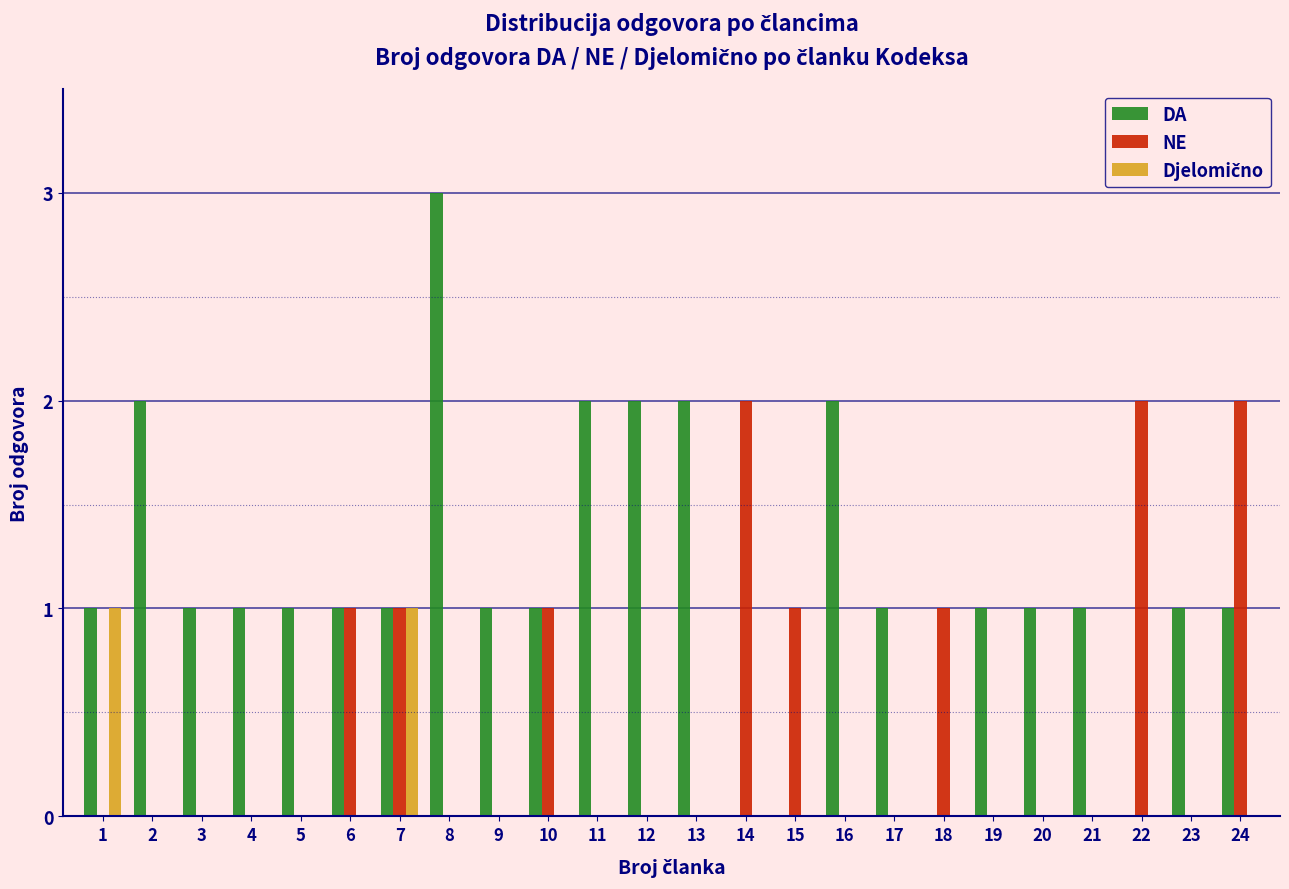

What is the sum of all DA values?

27